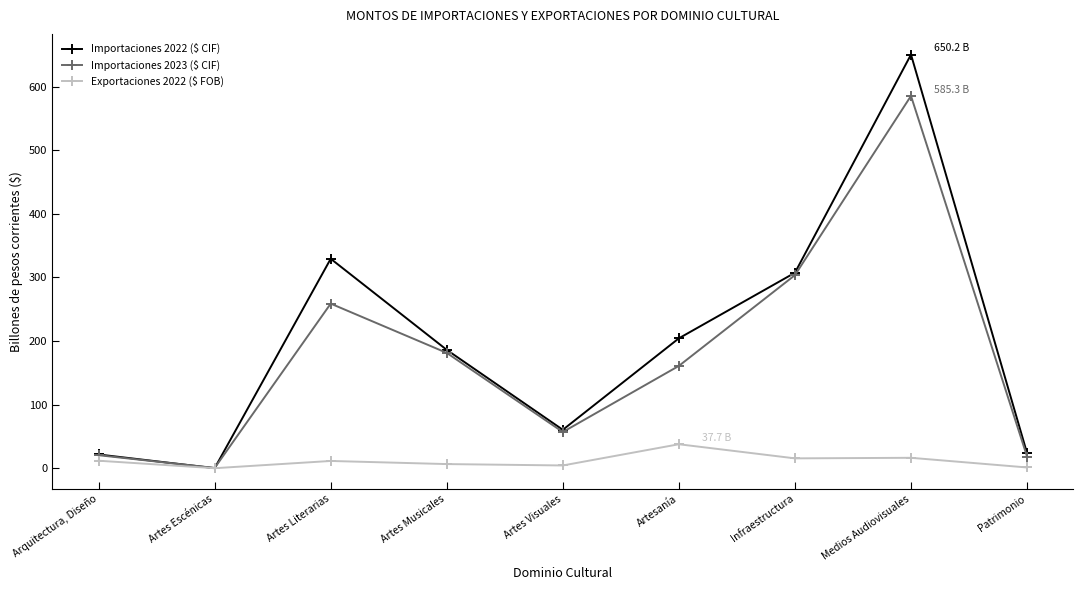

Is it true that Importaciones 2023 ($ CIF) equals 894.6 at Medios Audiovisuales?

False